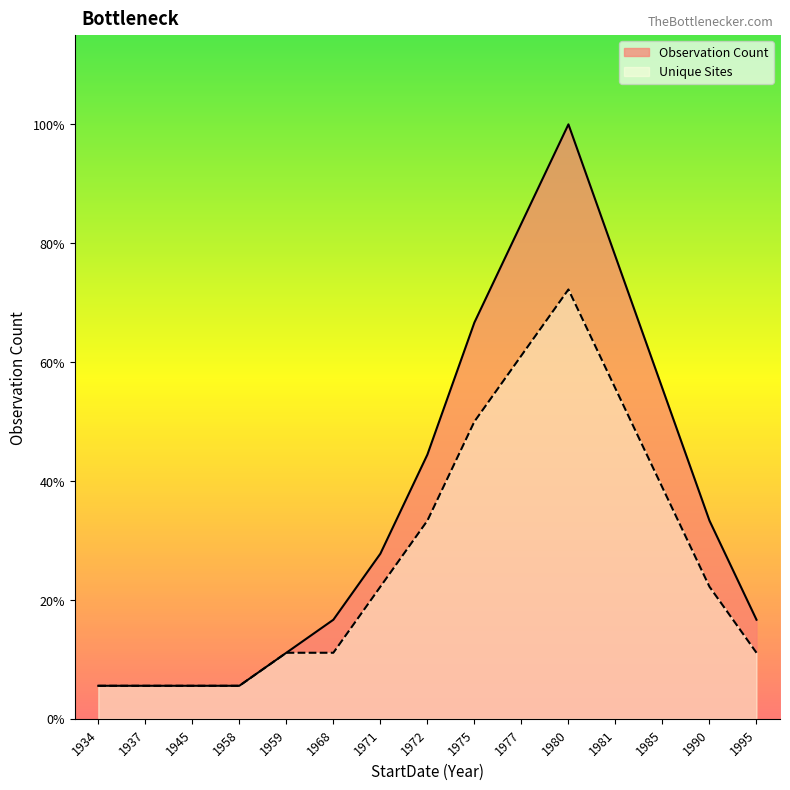

At how many categories does at least one series exceed 16?

1